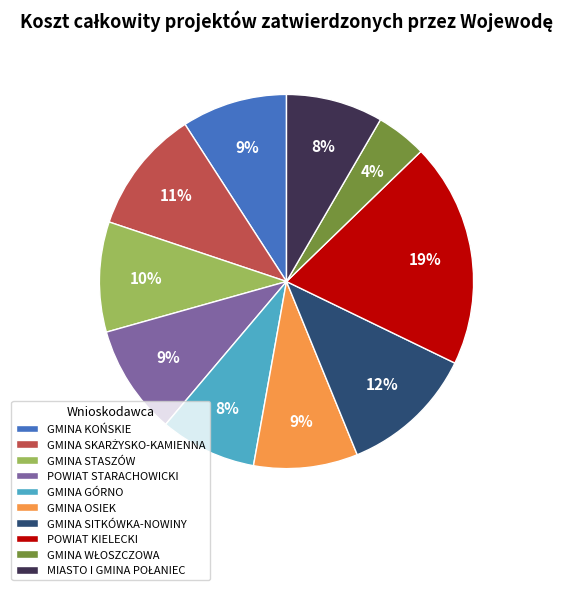

What is the largest slice in the pie chart?

POWIAT KIELECKI